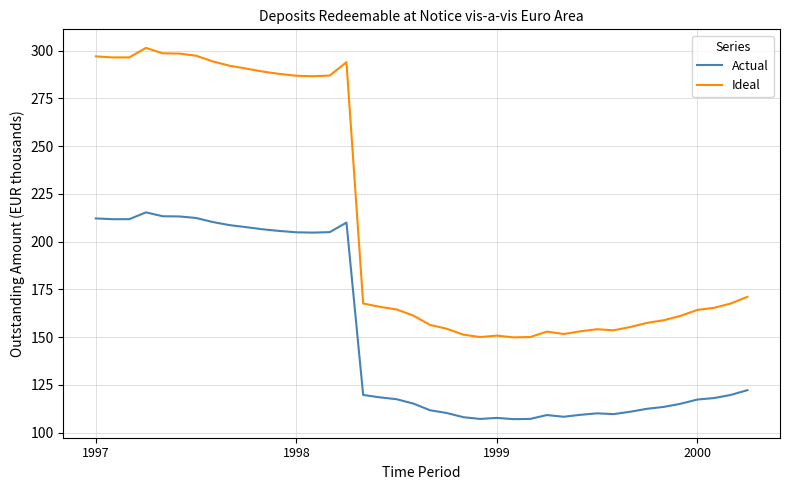

What is the difference between the maximum and minimum values in the Ideal series?

151.6